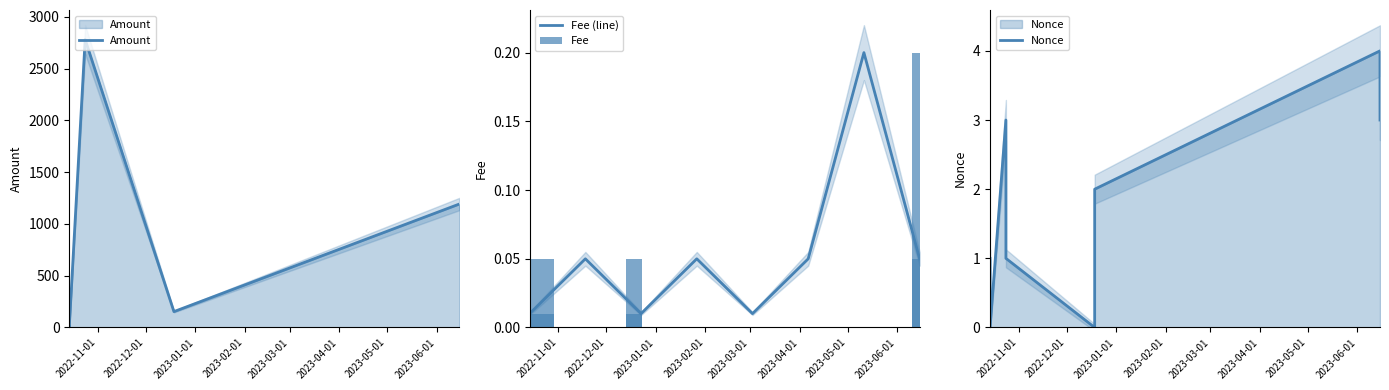

True or false: Nonce has a value of -2.8 at 2022-10-14 03:15:00.

False